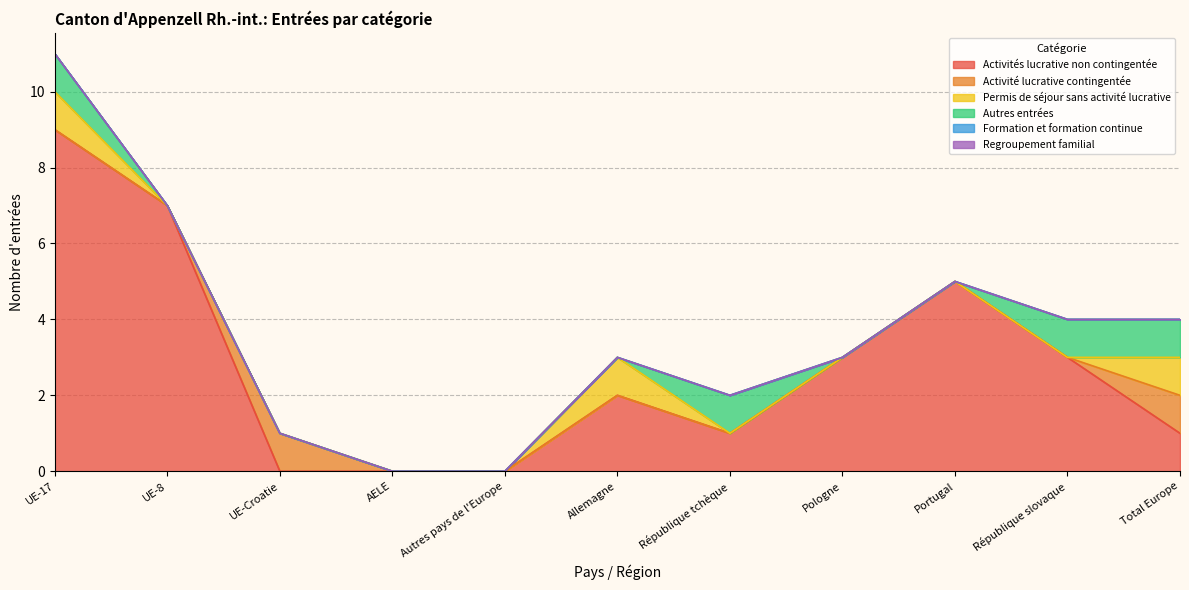

Rank the categories by Permis de séjour sans activité lucrative value from highest to lowest.

UE-17, Allemagne, Total Europe, UE-8, UE-Croatie, AELE, Autres pays de l'Europe, République tchèque, Pologne, Portugal, République slovaque